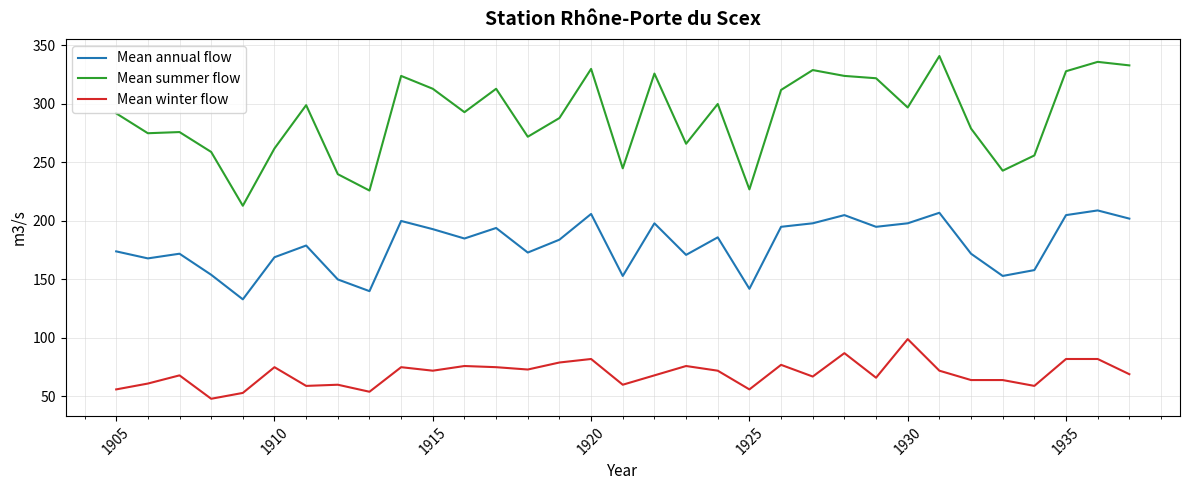

List the series in order of their peak value, highest first.

Mean summer flow, Mean annual flow, Mean winter flow